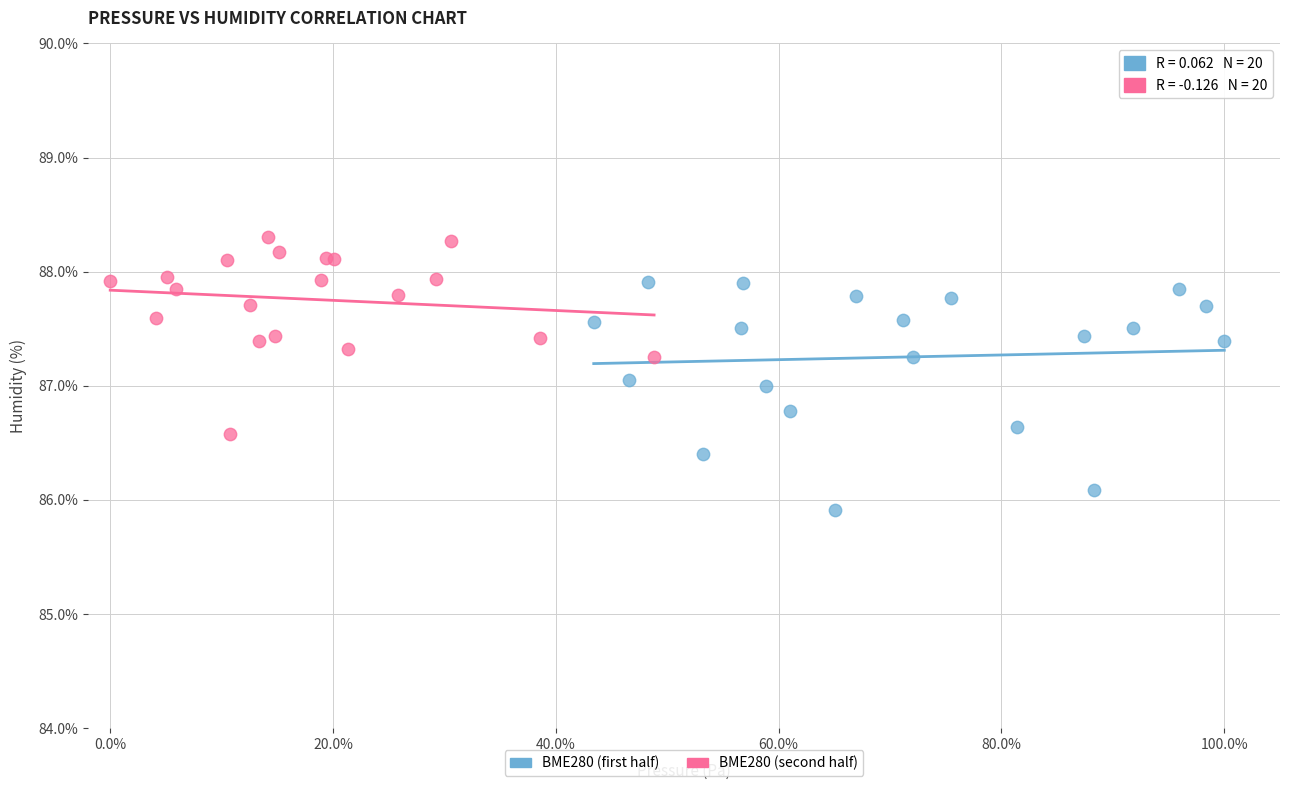

Which series reaches the minimum Y coordinate?

BME280 (first half)